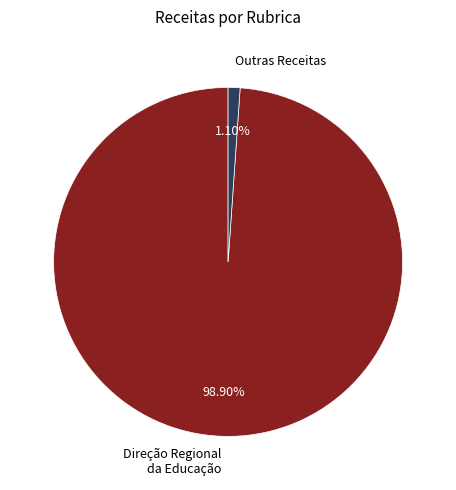

Which category has the biggest portion of the pie?

Direção Regional da Educação